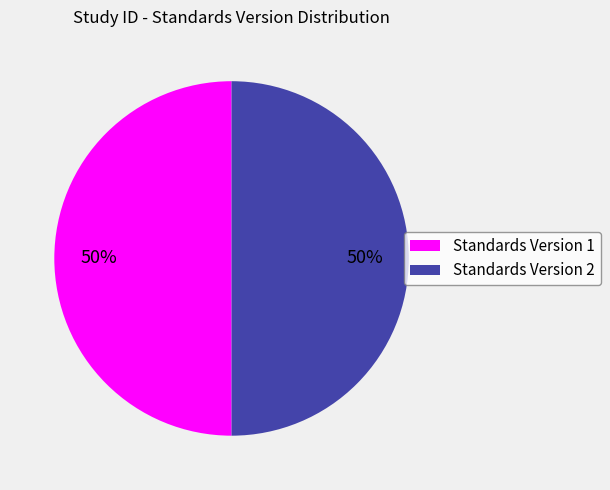

To the nearest percent, what portion does Standards Version 2 represent?

50%